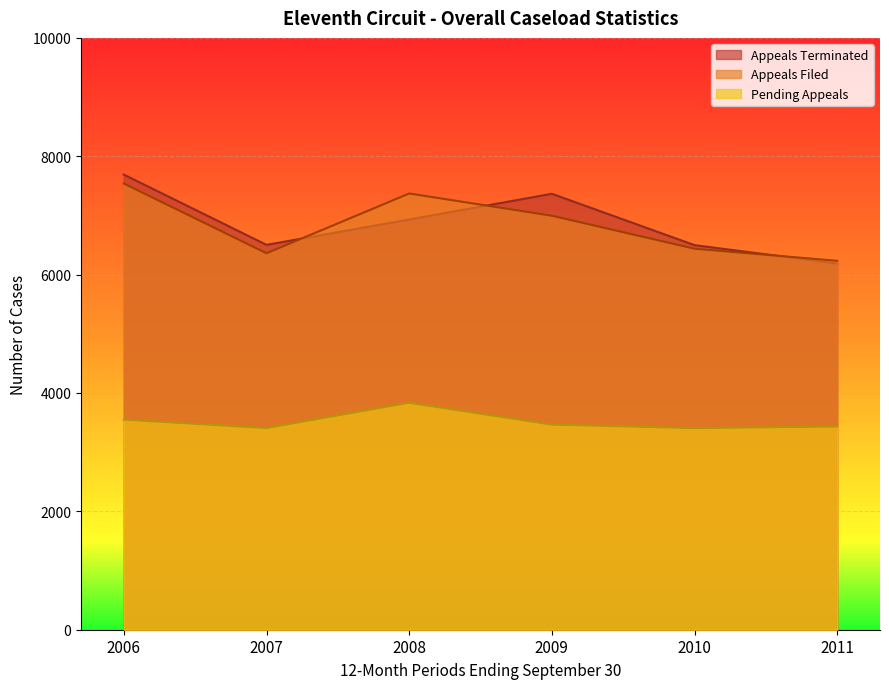

At which category does Pending Appeals reach its first local valley?

2007